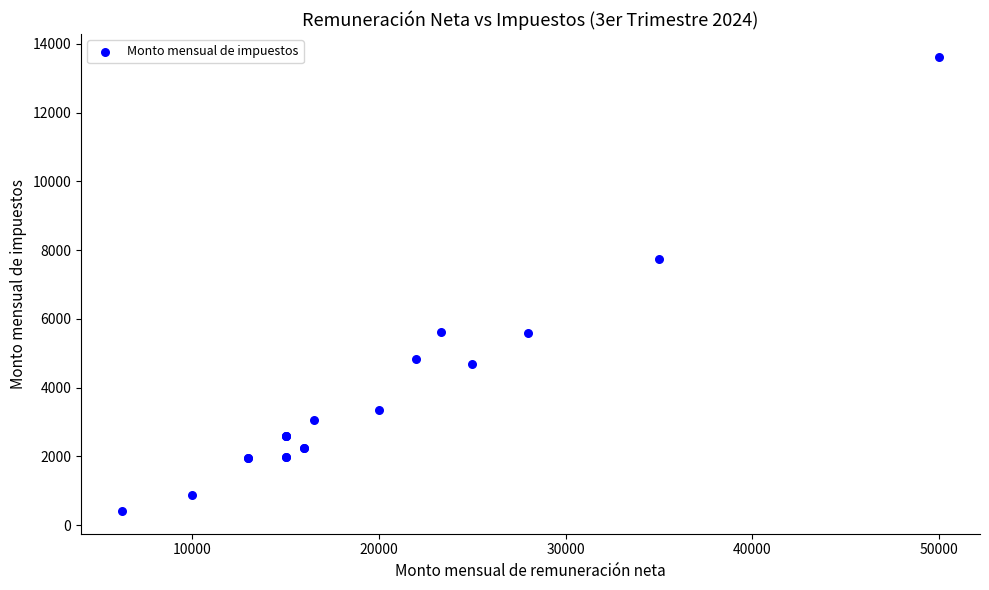

What Y value in the scatter plot is closest to 7018?

7740.7